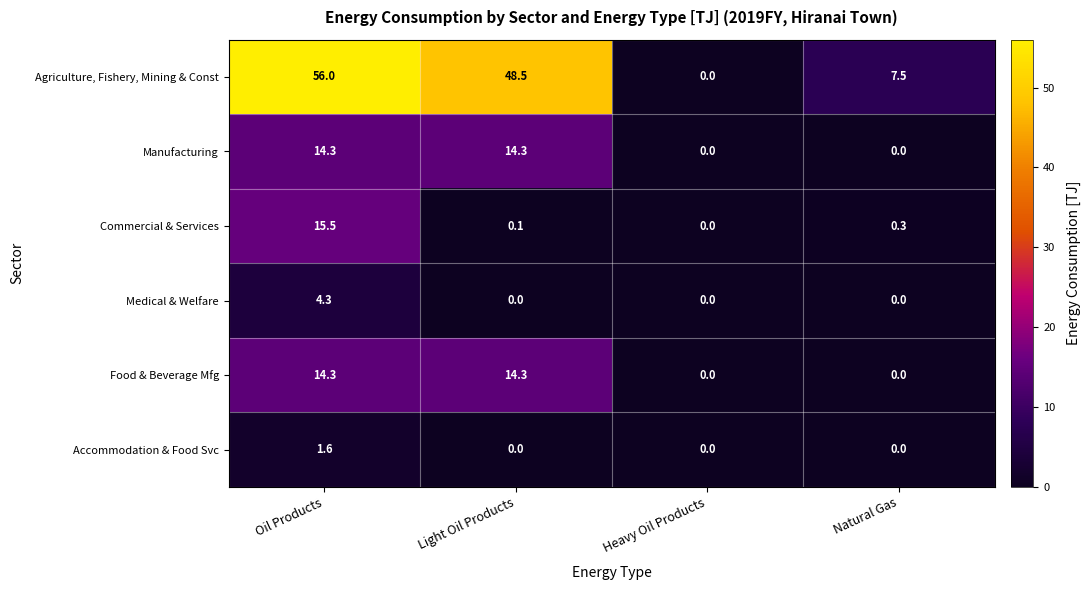

Which series has the largest total across all categories?

Agriculture, Fishery, Mining & Const